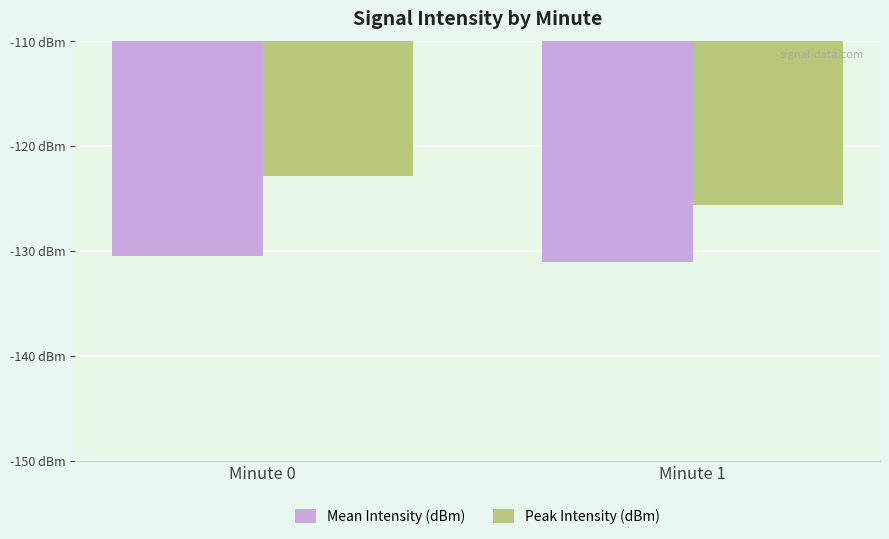

The value of Peak Intensity (dBm) at Minute 1 is -202.5. True or false?

False